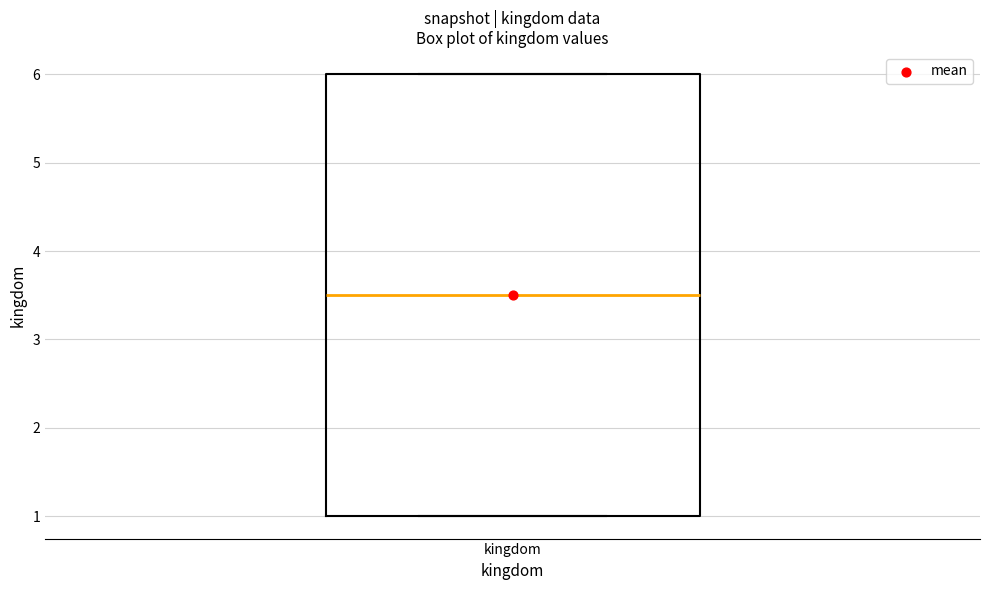

Read this box plot against the y-axis: the position of the median line, the range covered by the box, and the ends of both whiskers. The values are not printed on the chart, so give them approximately, as read against the axis.

median 3.5, box 1.0 to 6.0, whiskers 1.0 to 6.0